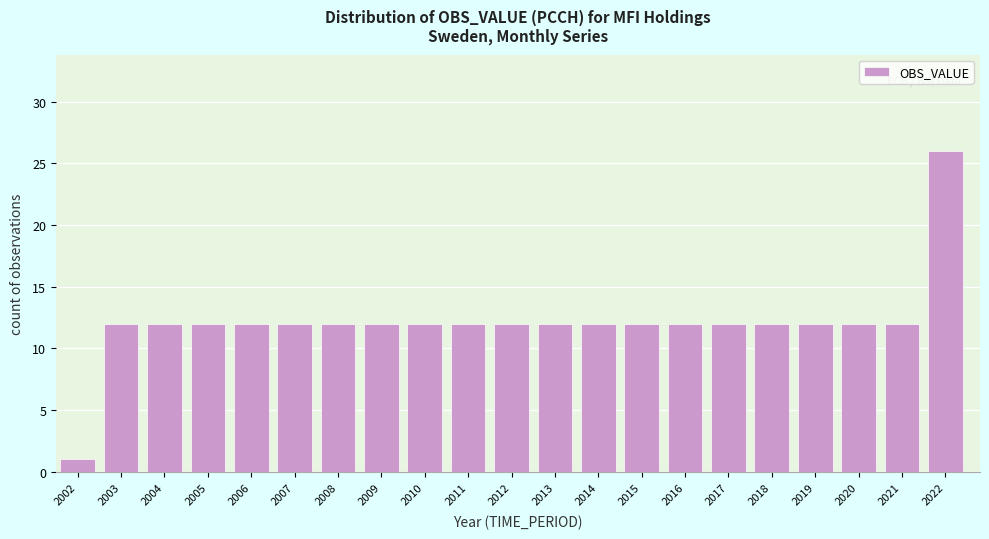

Reading left to right, extract all data points from this chart.

1	12	12	12	12	12	12	12	12	12	12	12	12	12	12	12	12	12	12	12	26